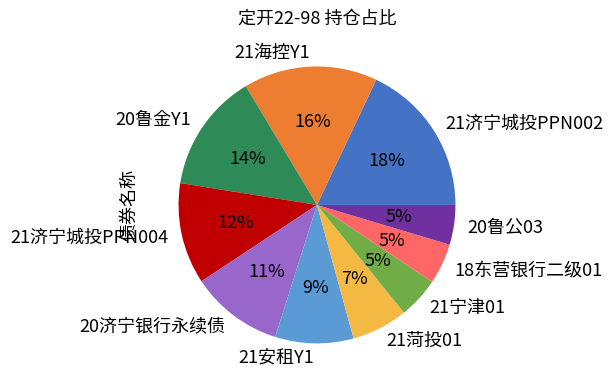

To the nearest percent, what percentage of the pie is 18东营银行二级01?

5%